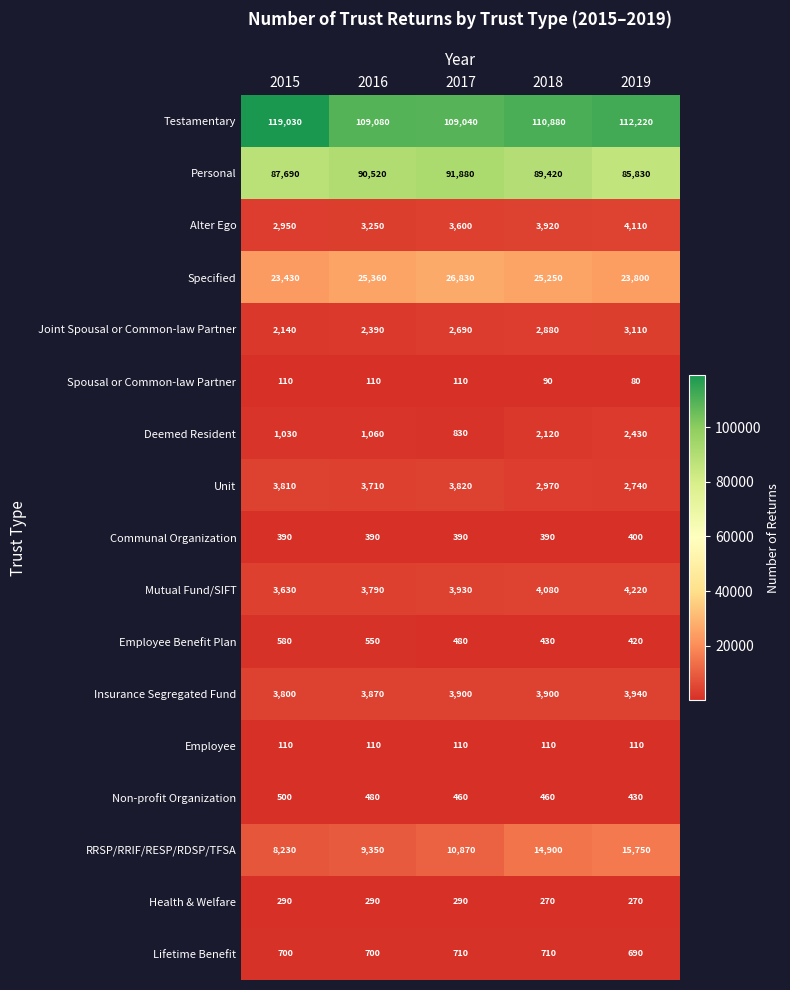

At which label is Joint Spousal or Common-law Partner closest to 2625?

2017